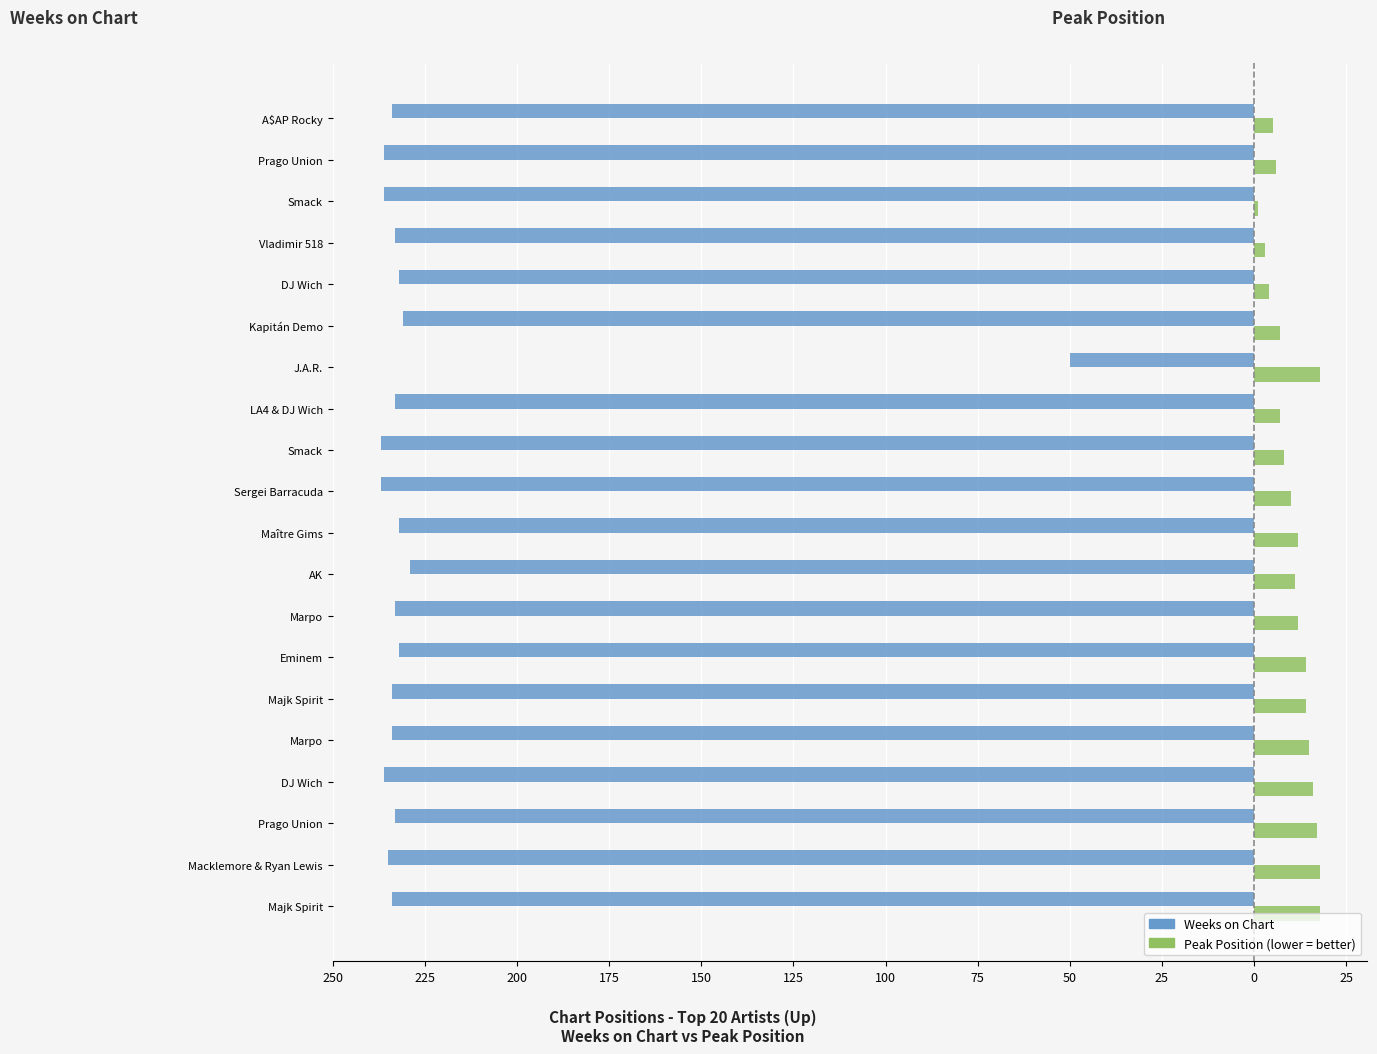

Reading left to right, extract all data points from this chart.

Weeks on Chart: -234	-235	-233	-236	-234	-234	-232	-233	-229	-232	-237	-237	-233	-50	-231	-232	-233	-236	-236	-234
Peak Position (inverted): 18	18	17	16	15	14	14	12	11	12	10	8	7	18	7	4	3	1	6	5